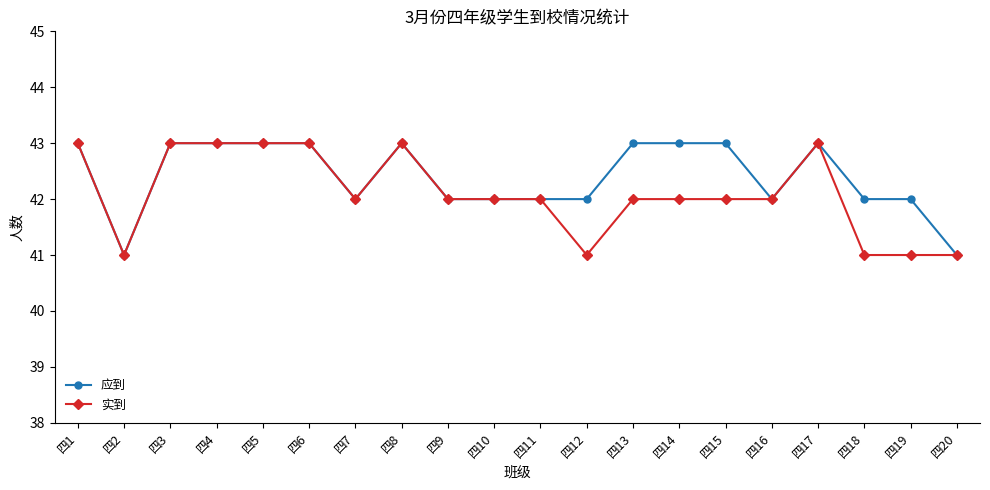

What is the total value across all series at 四4?

86